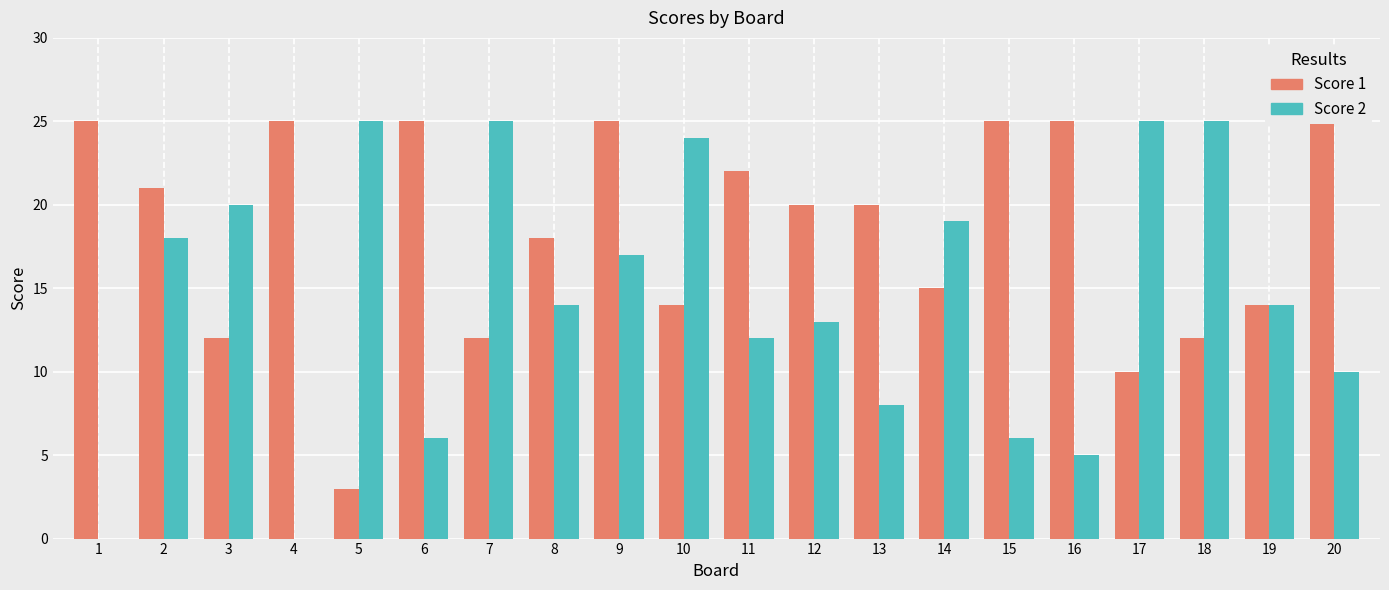

Is it true that Score 2 equals 25 at 18?

True